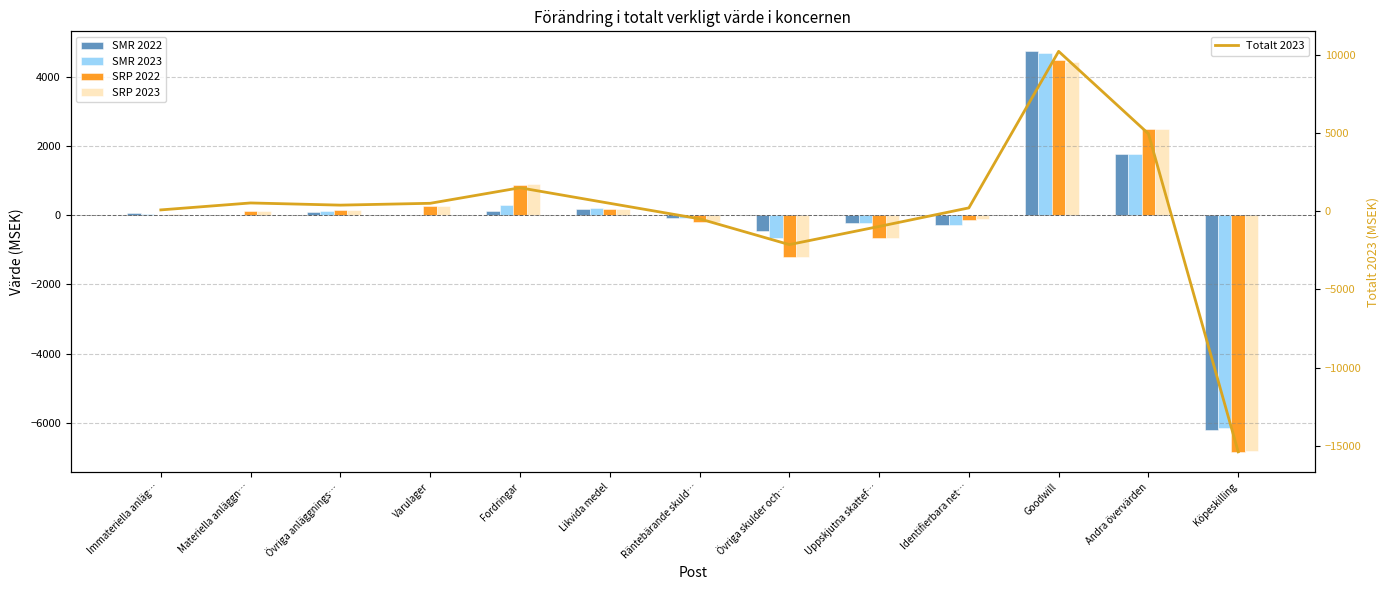

List the labels in order of SRP 2022 value, smallest first.

Köpeskilling, Övriga skulder och…, Uppskjutna skattef…, Räntebärande skuld…, Identifierbara net…, Immateriella anläg…, Materiella anläggn…, Övriga anläggnings…, Likvida medel, Varulager, Fordringar, Andra övervärden, Goodwill